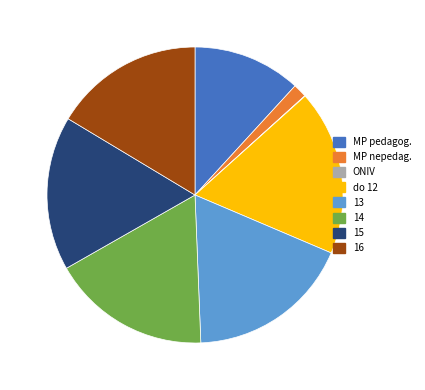

Is the sum of 13 and MP pedagog. greater than half?

No